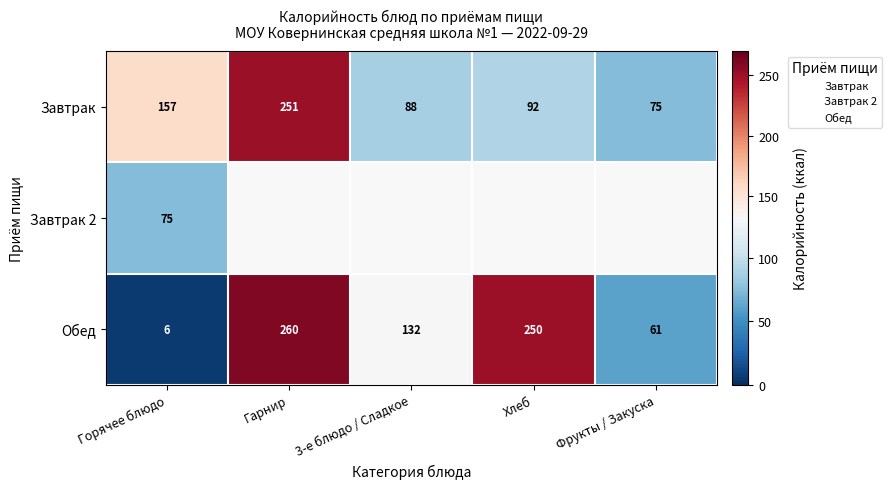

What is the highest value of the Завтрак series?

251.0